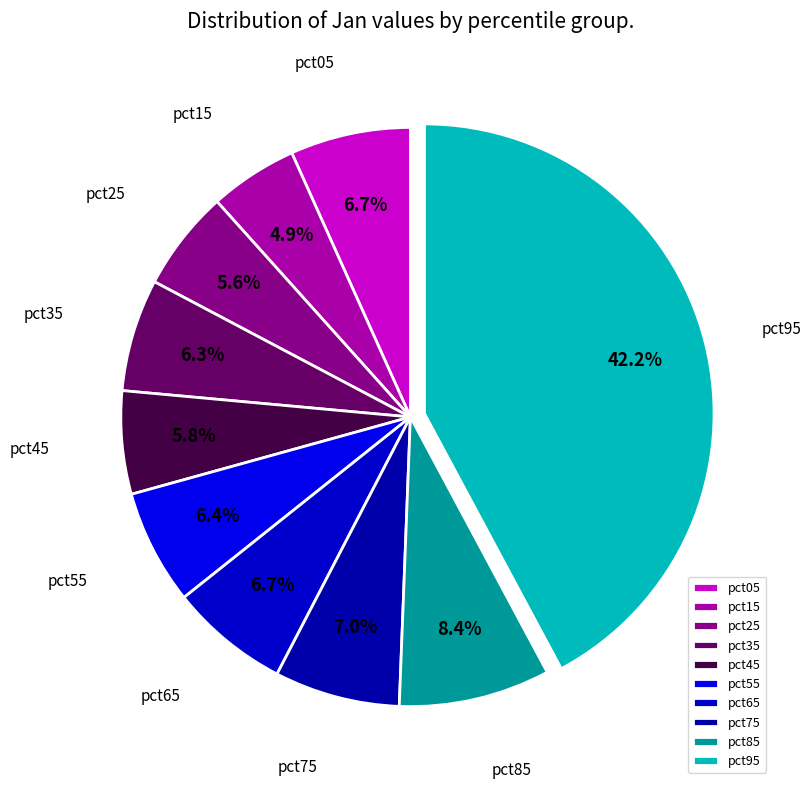

What is the smallest slice in the pie chart?

pct15